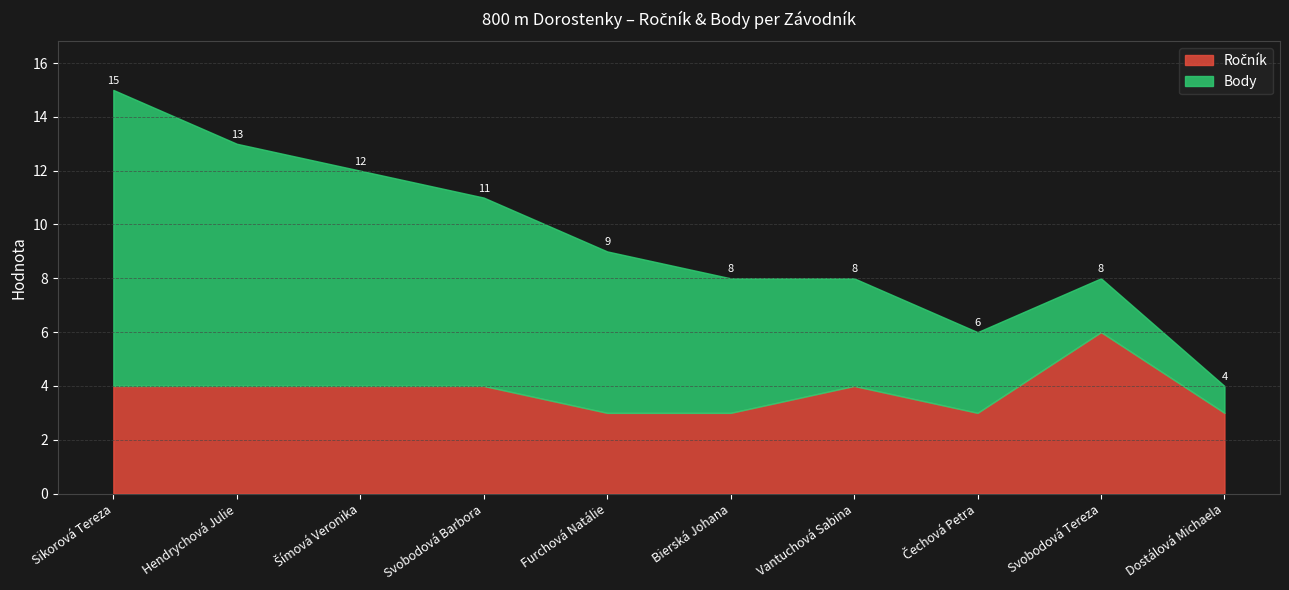

True or false: Body has more than 1 interior local peaks.

False